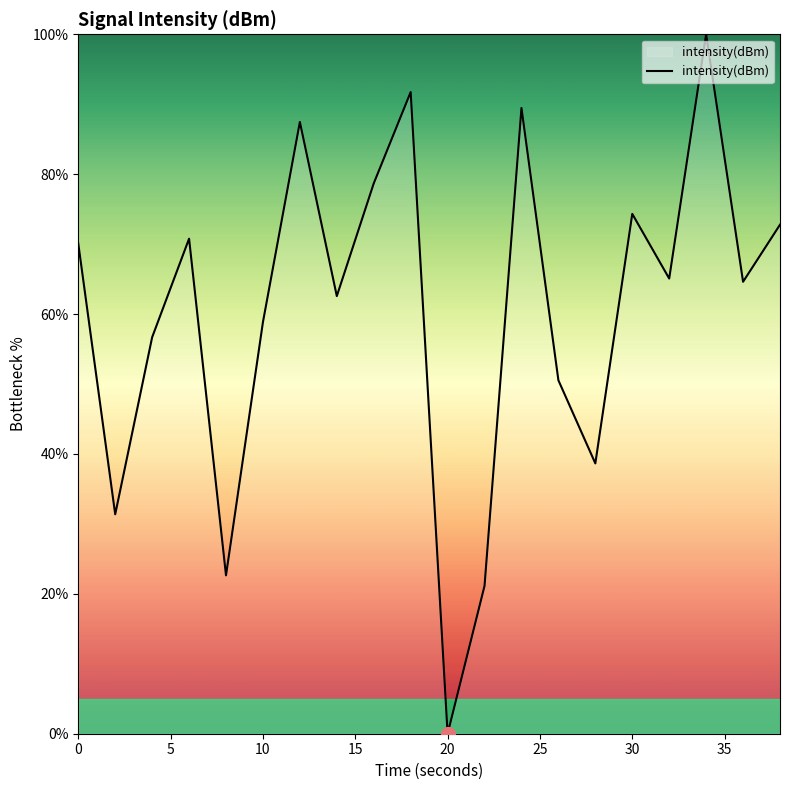

What is the difference between the maximum and minimum values?

100.0